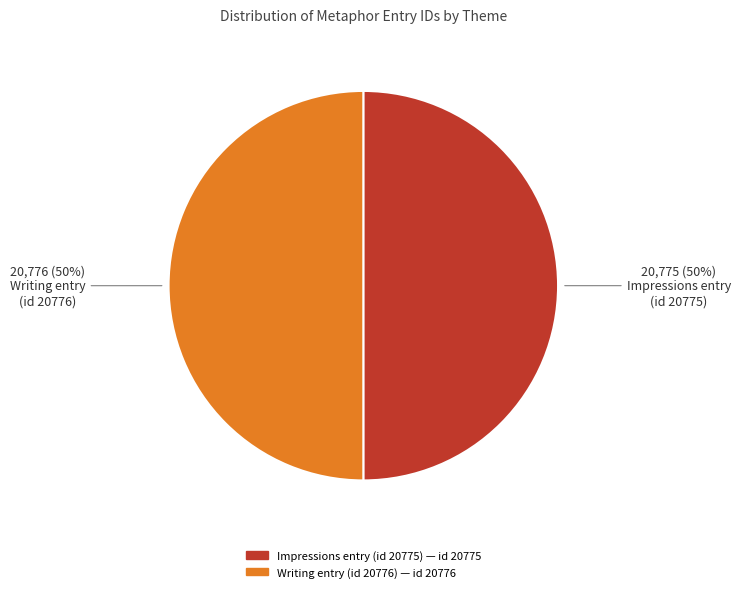

To the nearest percent, what is the average slice percentage?

50%